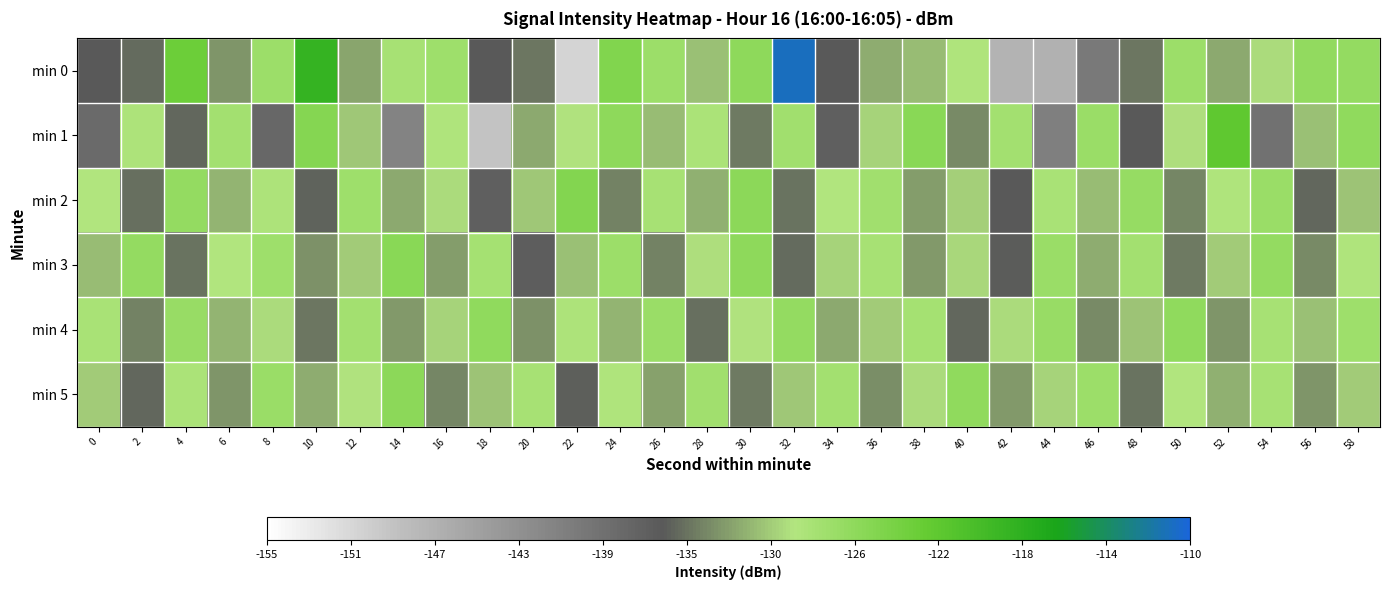

Reading right to left, transcribe all the data shown in this chart.

min 0: 58=-126.8	56=-126.7	54=-129.8	52=-132.0	50=-127.4	48=-134.4	46=-139.8	44=-146.8	42=-147.0	40=-129.0	38=-131.2	36=-131.9	34=-135.7	32=-111.0	30=-126.2	28=-131.0	26=-127.5	24=-125.2	22=-150.7	20=-134.3	18=-135.8	16=-127.6	14=-128.3	12=-132.2	10=-118.9	8=-127.4	6=-132.9	4=-123.5	2=-134.8	0=-135.8
min 1: 58=-126.5	56=-131.0	54=-138.7	52=-122.4	50=-129.6	48=-135.8	46=-127.3	44=-140.5	42=-128.1	40=-133.4	38=-125.9	36=-130.2	34=-136.5	32=-127.8	30=-134.1	28=-128.7	26=-131.2	24=-126.3	22=-129.5	20=-132.0	18=-148.9	16=-129.1	14=-141.0	12=-130.7	10=-125.6	8=-137.5	6=-128.0	4=-135.1	2=-128.8	0=-137.8
min 2: 58=-130.8	56=-135.1	54=-127.4	52=-129.0	50=-133.7	48=-126.9	46=-131.2	44=-128.5	42=-135.8	40=-130.3	38=-132.6	36=-127.8	34=-129.2	32=-134.5	30=-126.1	28=-131.7	26=-128.4	24=-133.9	22=-125.3	20=-130.7	18=-136.4	16=-129.8	14=-132.1	12=-127.6	10=-135.2	8=-128.9	6=-131.5	4=-126.8	2=-134.7	0=-129.3
min 3: 58=-129.1	56=-133.4	54=-126.7	52=-130.5	50=-134.2	48=-128.0	46=-131.8	44=-127.3	42=-135.6	40=-129.9	38=-132.7	36=-128.4	34=-130.1	32=-134.9	30=-126.2	28=-129.6	26=-133.8	24=-127.5	22=-131.0	20=-136.3	18=-128.2	16=-132.6	14=-125.9	12=-130.4	10=-133.1	8=-127.7	6=-129.3	4=-134.5	2=-126.8	0=-131.2
min 4: 58=-127.6	56=-131.0	54=-128.3	52=-132.9	50=-126.5	48=-130.8	46=-133.5	44=-127.1	42=-129.7	40=-135.0	38=-128.2	36=-130.5	34=-132.1	32=-126.8	30=-129.4	28=-134.7	26=-127.3	24=-131.6	22=-128.9	20=-133.2	18=-126.4	16=-130.1	14=-132.7	12=-128.0	10=-134.3	8=-129.8	6=-131.5	4=-127.2	2=-133.9	0=-128.6
min 5: 58=-130.5	56=-133.0	54=-128.4	52=-131.7	50=-129.3	48=-134.6	46=-127.5	44=-130.2	42=-132.8	40=-126.4	38=-129.8	36=-133.3	34=-128.0	32=-130.7	30=-134.2	28=-127.8	26=-132.5	24=-129.1	22=-135.4	20=-128.3	18=-130.9	16=-133.6	14=-126.0	12=-129.5	10=-131.8	8=-127.3	6=-133.0	4=-128.7	2=-135.1	0=-130.4